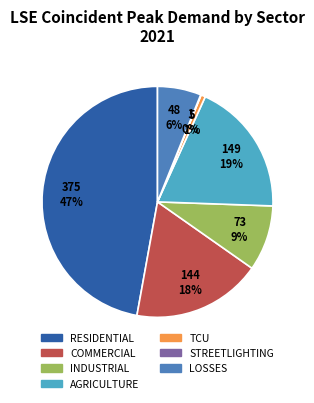

Which slice is the largest?

RESIDENTIAL